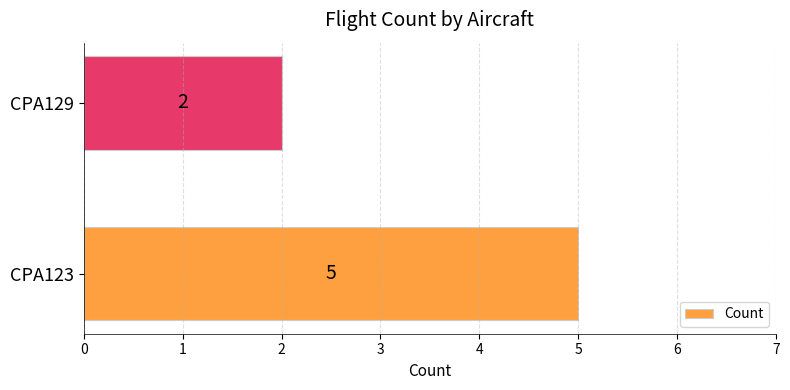

What is the change in value from CPA123 to CPA129?

-3